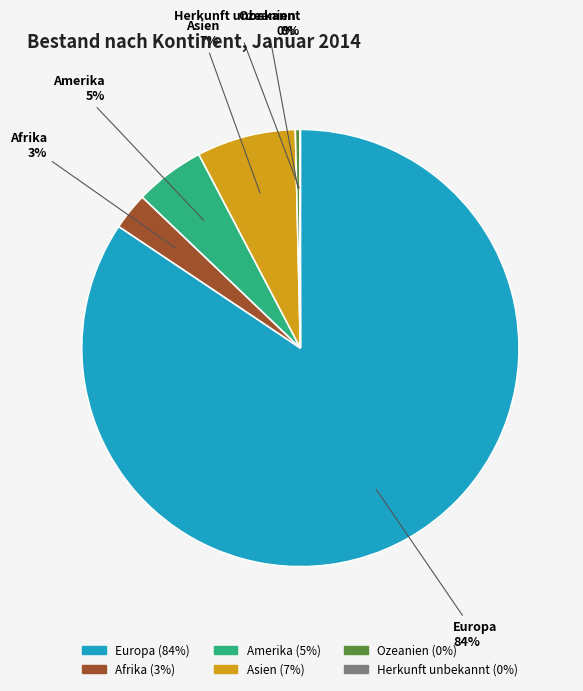

Approximately how many times larger is the value at Europa compared to Ozeanien?

255.2